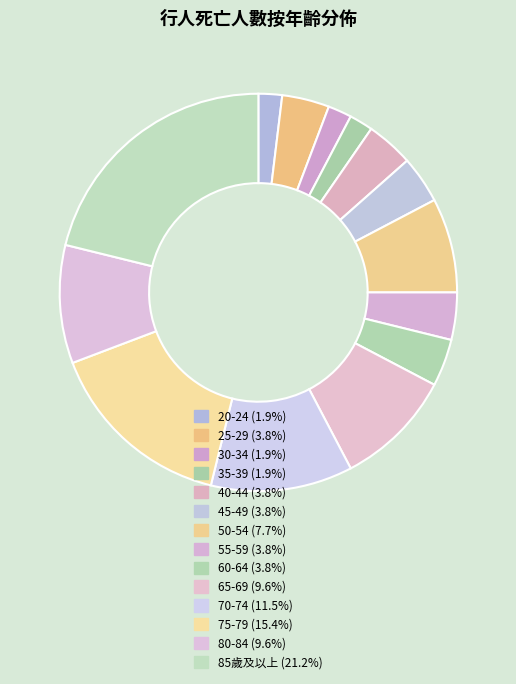

Which category has the biggest portion of the pie?

85歲及以上